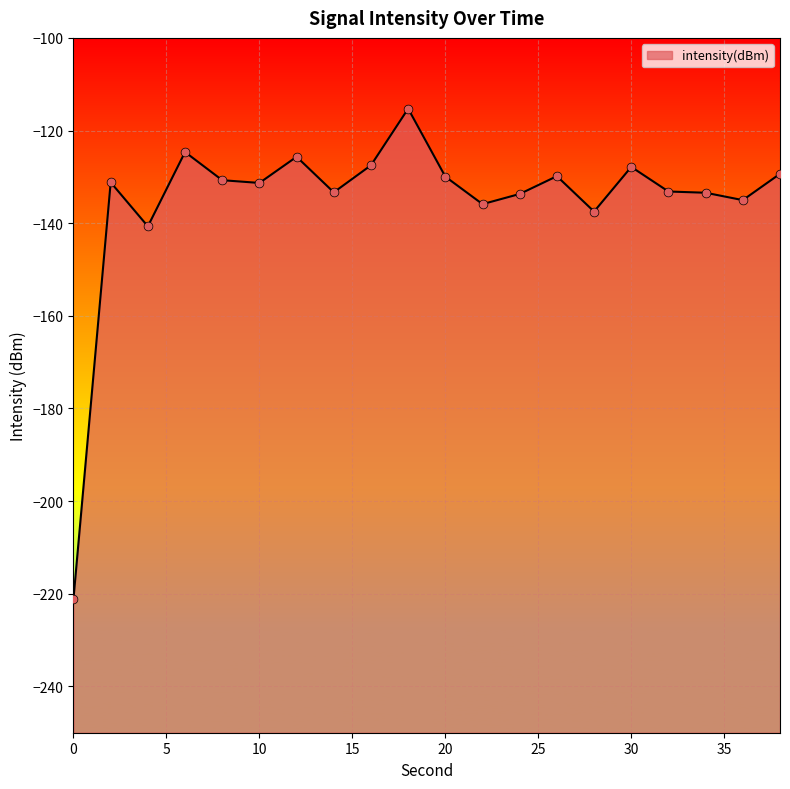

Which has a higher value, 2 or 38?

38